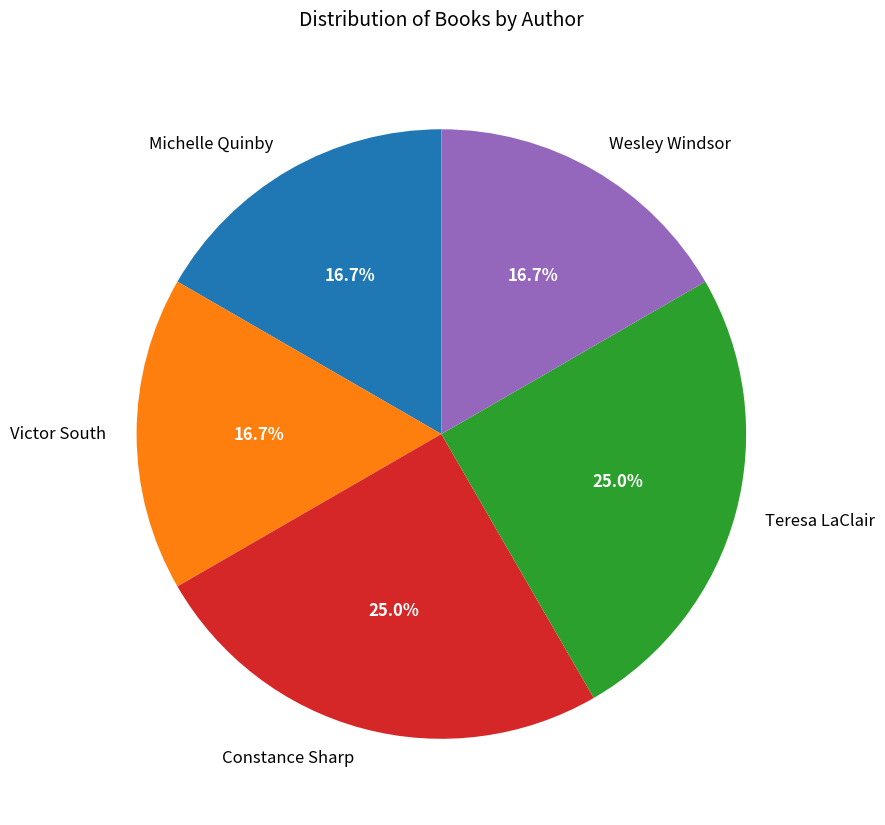

How many segments does this pie chart have?

5